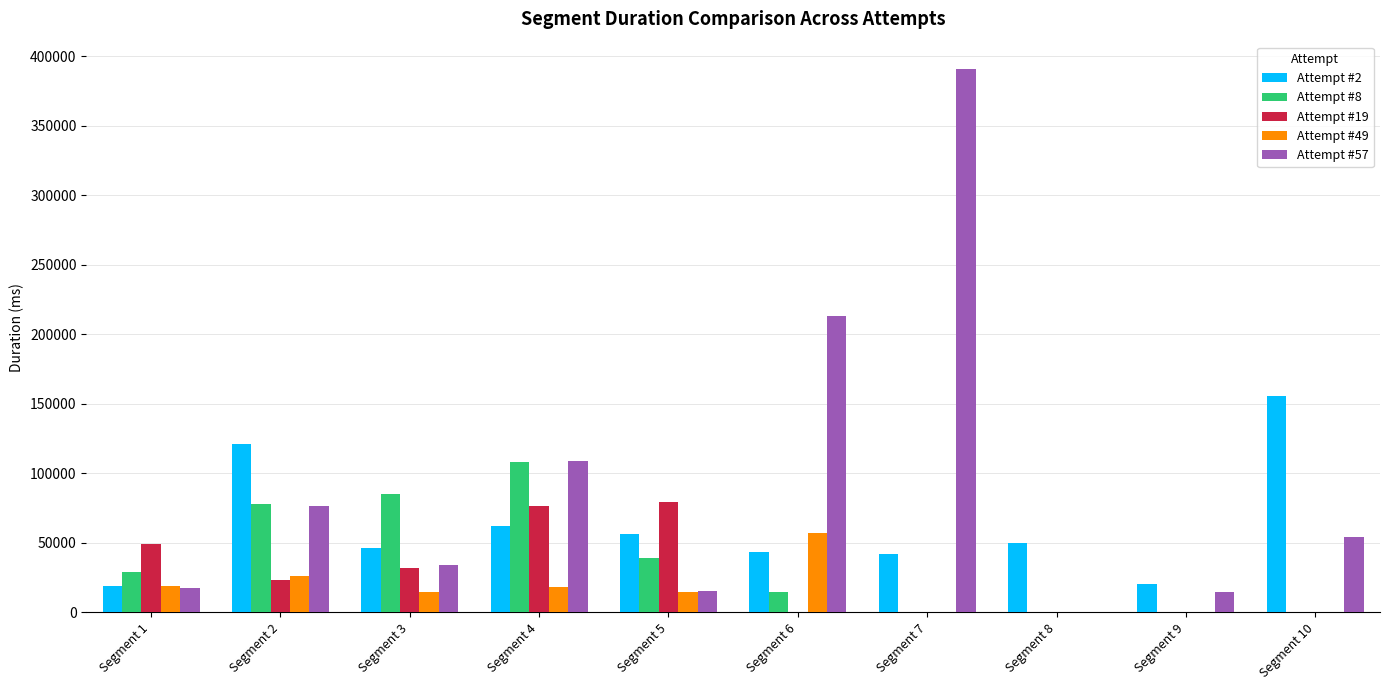

What is the sum of all Attempt #19 values?

260260